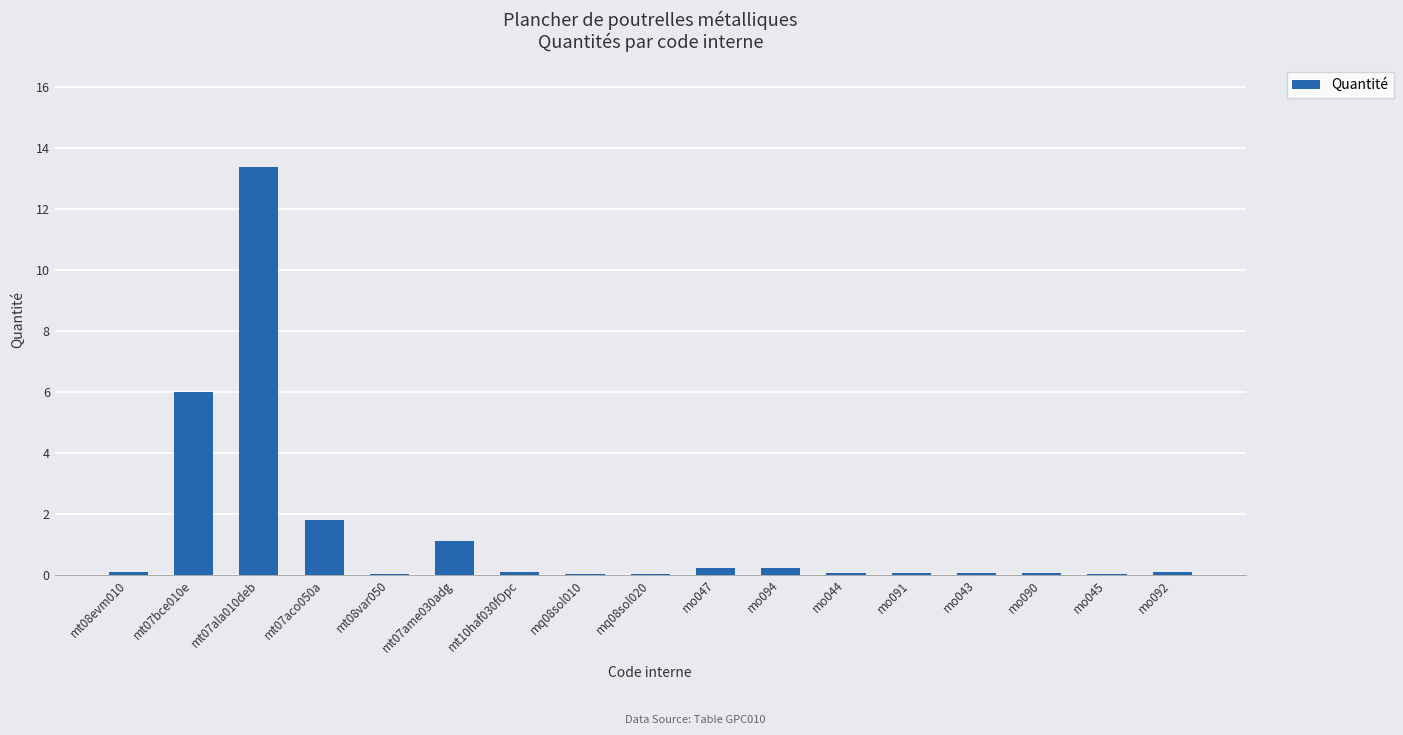

The chart shows a value of 1.1 at mt07ame030adg. True or false?

True